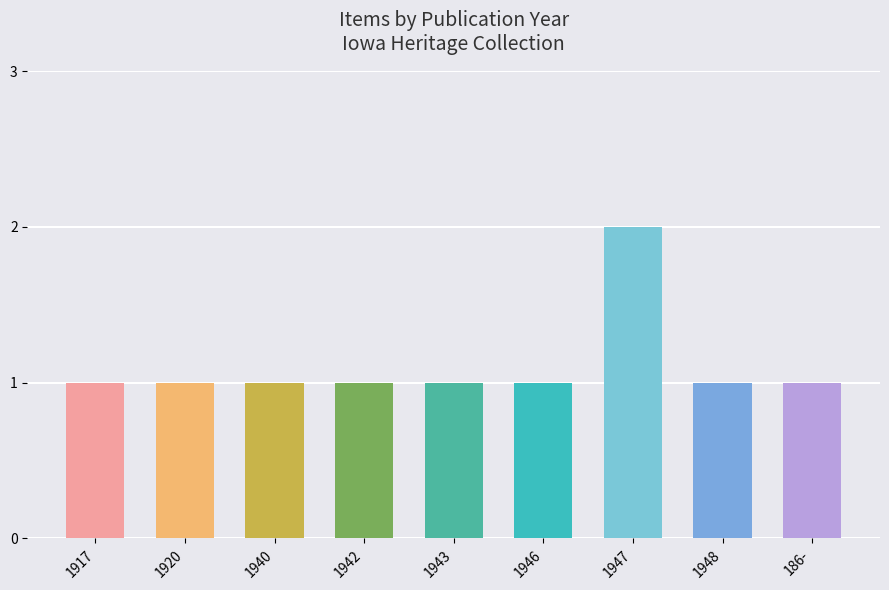

What is the ratio of the value at 1943 to the value at 1920?

1.0